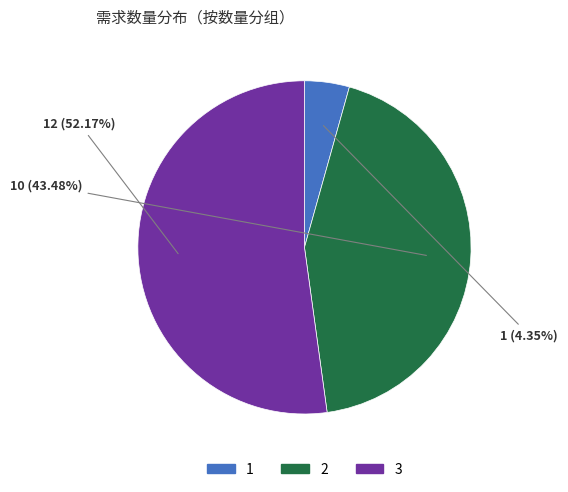

Is there a majority slice in this chart?

Yes